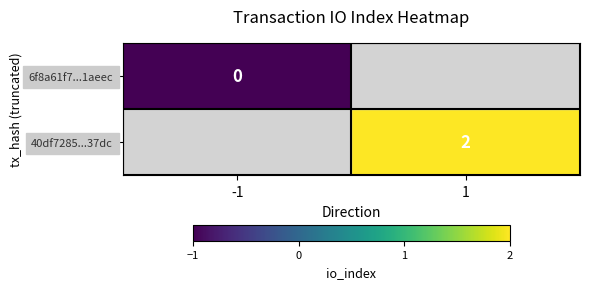

The 40df7285...37dc series shows 2 at 1. True or false?

True